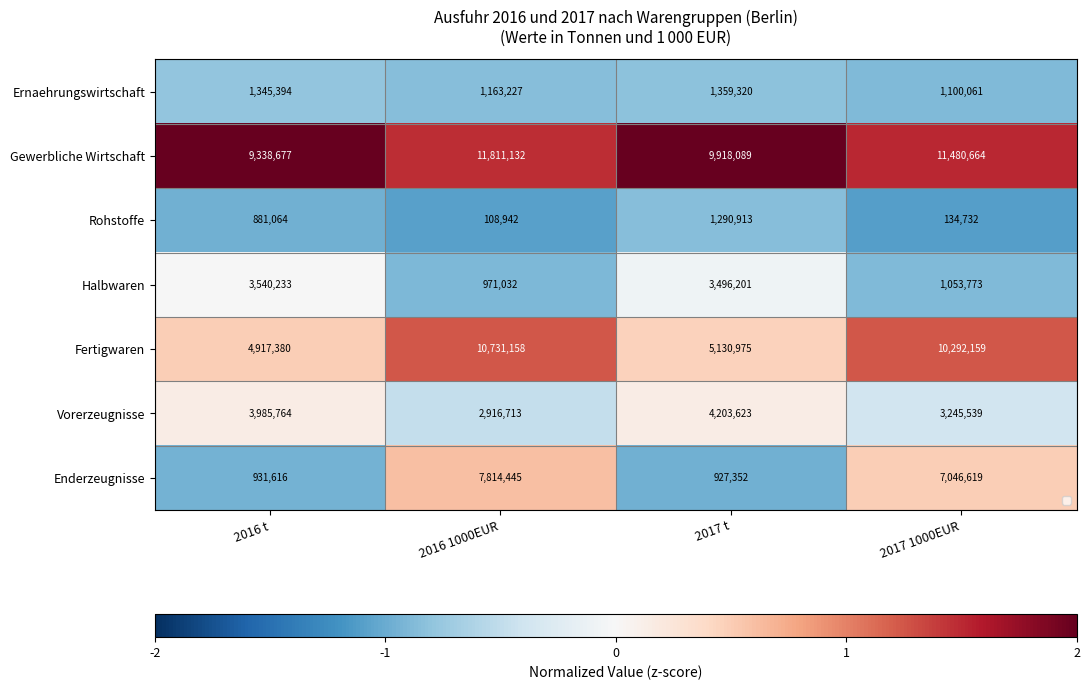

True or false: Ernaehrungswirtschaft has a value of -0.8 at 2017 t.

True